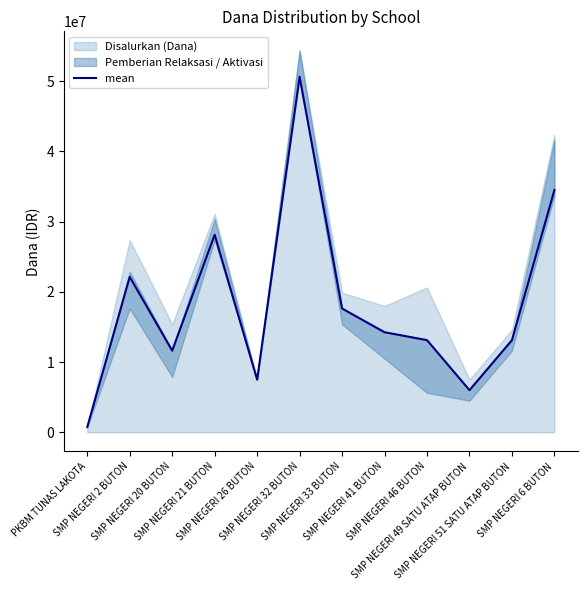

The value at SMP NEGERI 20 BUTON is 11625000. True or false?

True